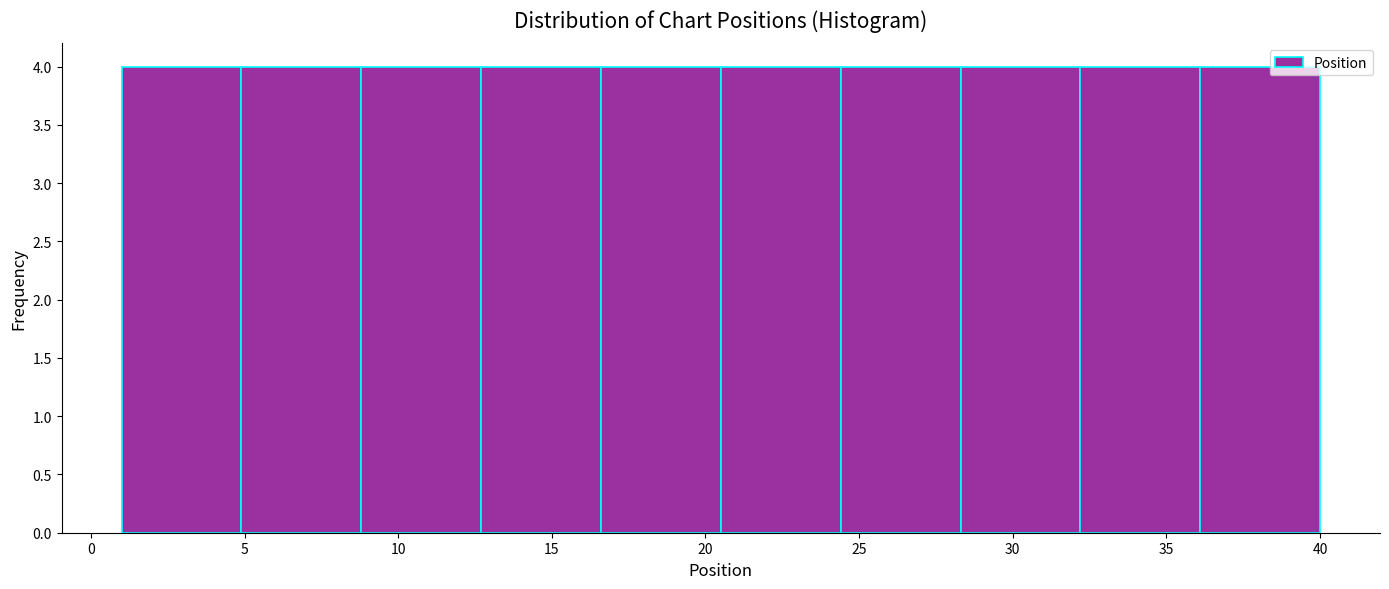

Reading left to right, transcribe this chart: for each bar, give the range it covers on the x-axis and its height. Neither the bar edges nor the heights are printed on the chart, so give them approximately, as read against the axes.

1.0 to 4.9: 4
4.9 to 8.8: 4
8.8 to 12.7: 4
12.7 to 16.6: 4
16.6 to 20.5: 4
20.5 to 24.4: 4
24.4 to 28.3: 4
28.3 to 32.2: 4
32.2 to 36.1: 4
36.1 to 40.0: 4